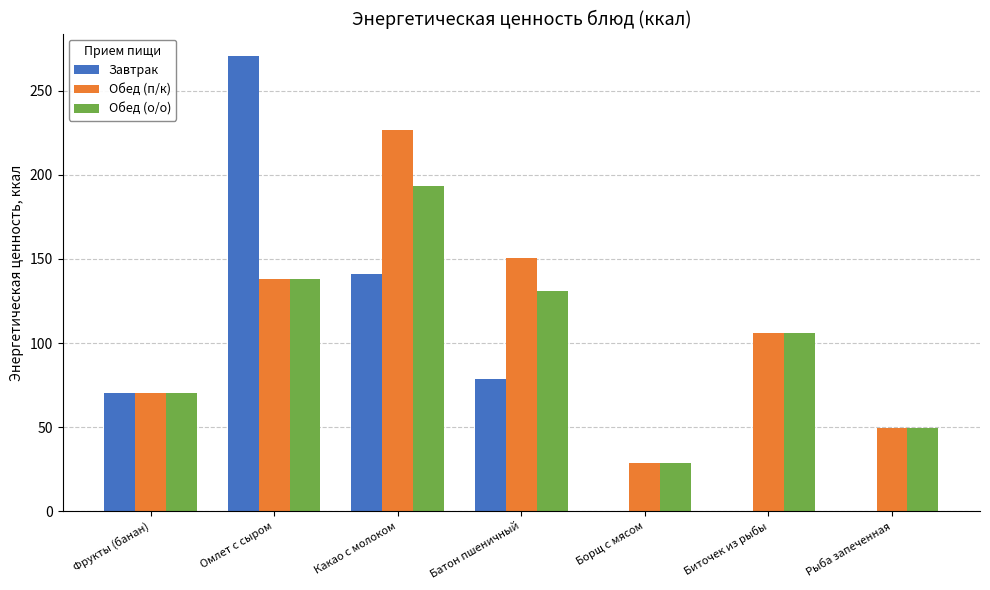

What is the sum of the Обед (о/о) values at Рыба запеченная and Омлет с сыром?

187.5